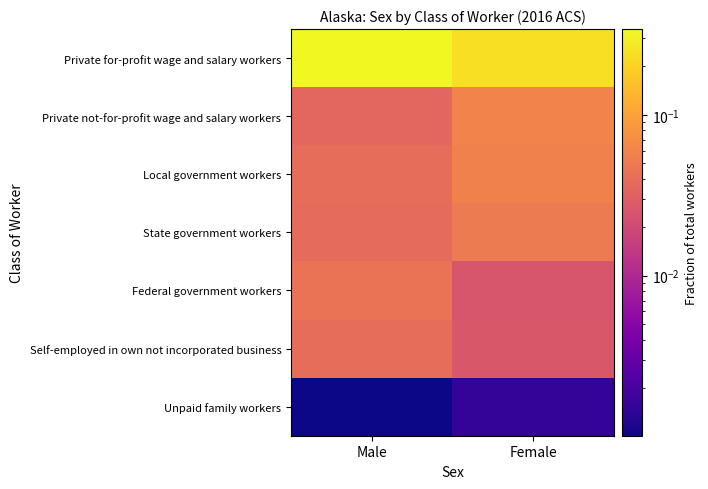

At which category is the sum across all series the highest?

Male